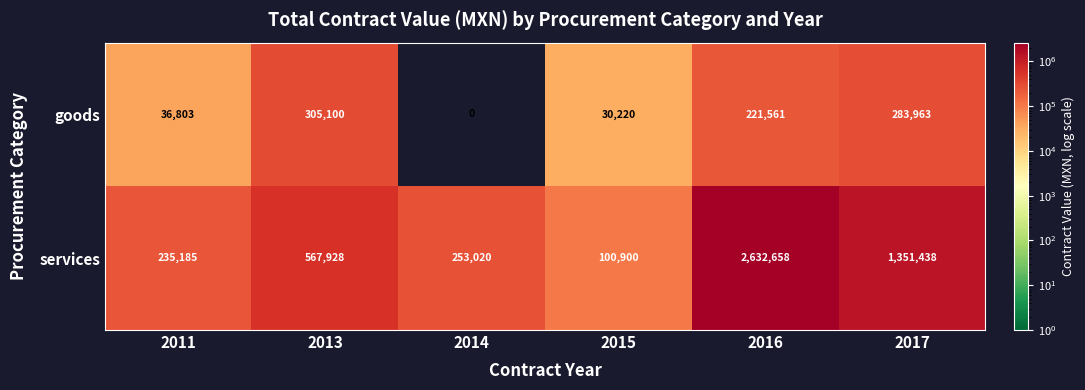

The value of goods at 2017 is 283963. True or false?

True